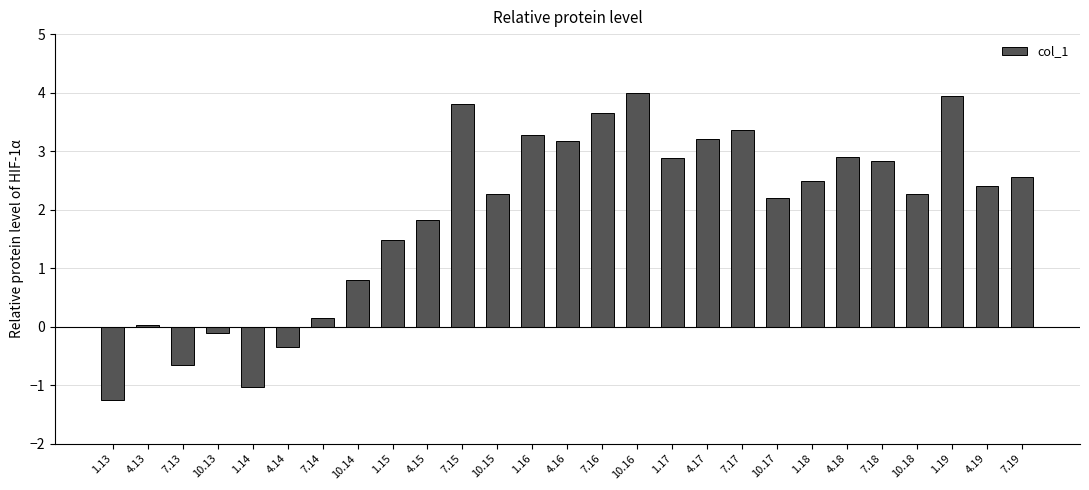

Which category has the lowest value across all series?

1.13